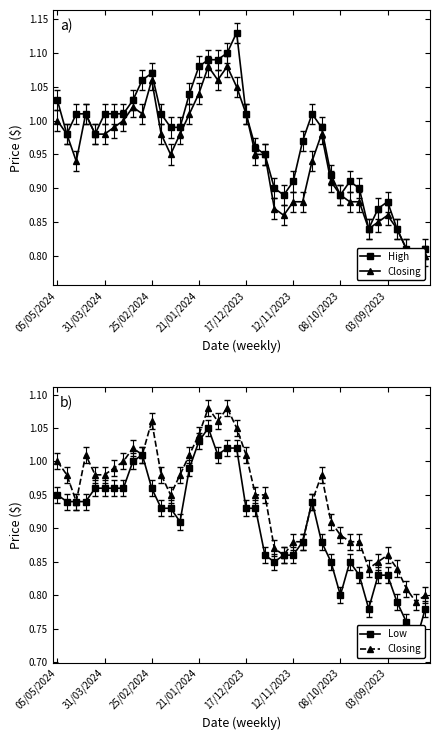

True or false: High and Closing intersect in this chart.

False